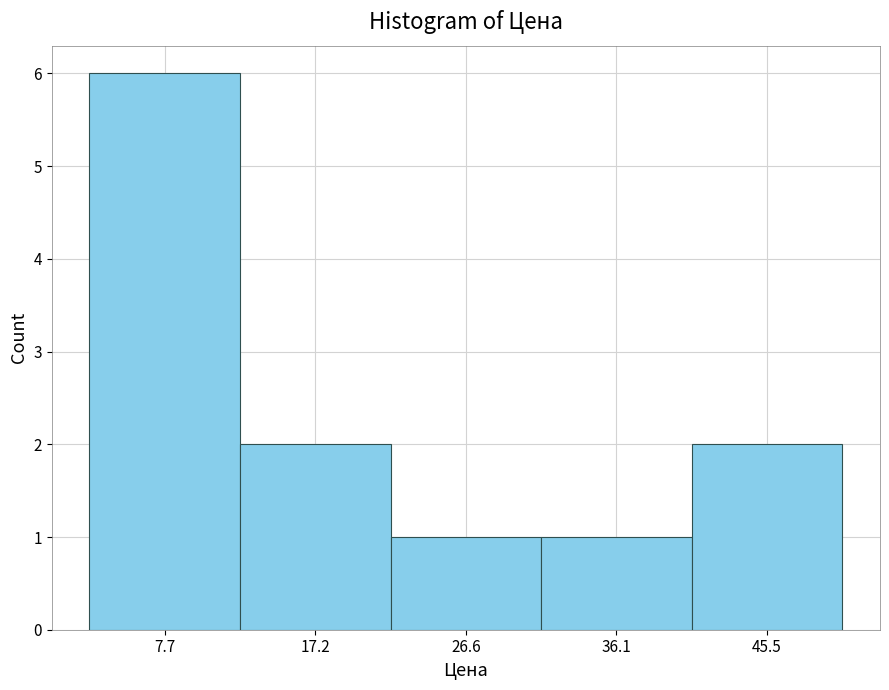

Reading left to right, list every bar in this chart as the range it spans on the x-axis followed by its height. Neither the bar edges nor the heights are printed on the chart, so give them approximately, as read against the axes.

3 to 12: 6
12 to 22: 2
22 to 31: 1
31 to 41: 1
41 to 50: 2